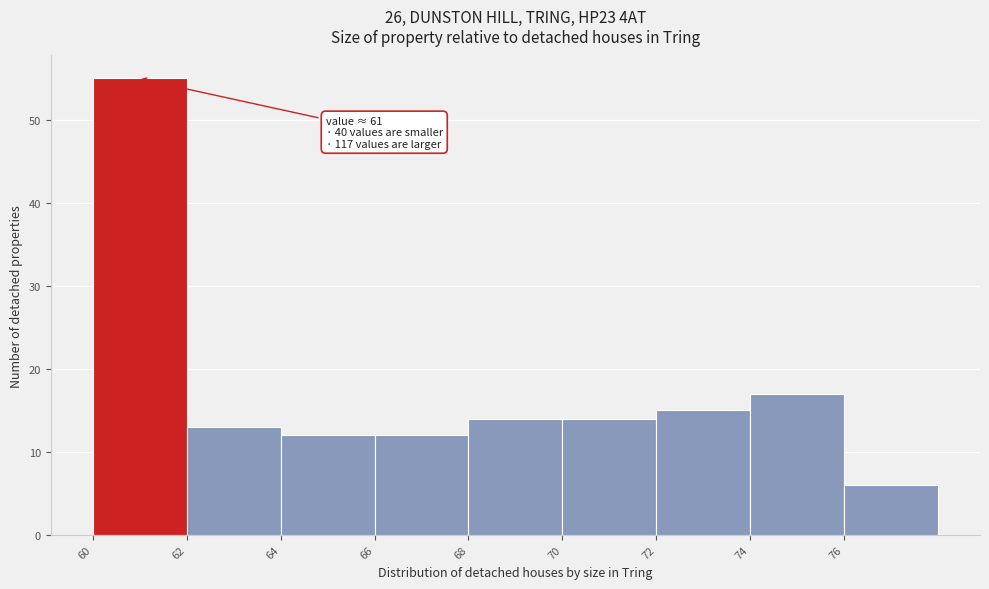

Which range on the x-axis has the tallest bar?

60 to 62